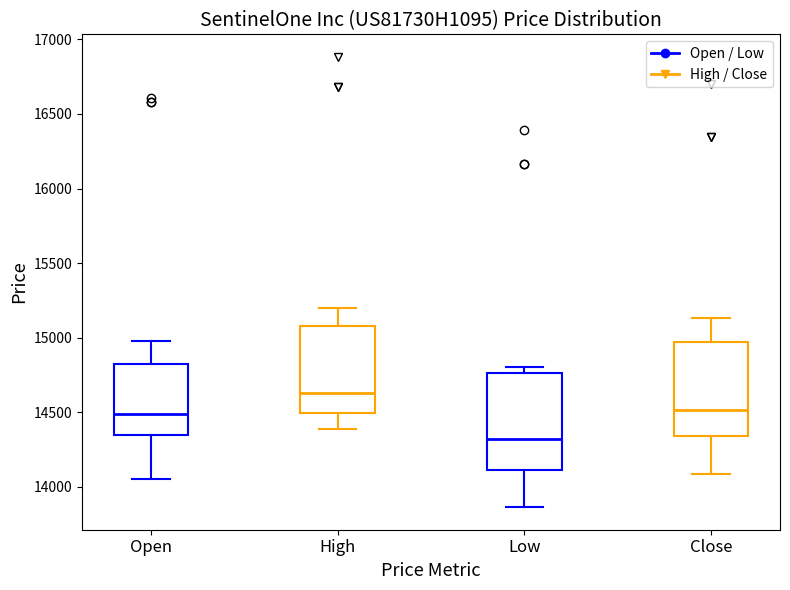

Reading left to right, transcribe this box plot: for each box, give where its median line is, the range the box spans, and where its two whiskers end, as read against the y-axis. The values are not printed on the chart, so give them approximately, as read against the axis.

Open: median 14500, box 14350 to 14800, whiskers 14050 to 15000
High: median 14650, box 14500 to 15100, whiskers 14400 to 15200
Low: median 14300, box 14100 to 14750, whiskers 13850 to 14800
Close: median 14500, box 14350 to 14950, whiskers 14100 to 15150